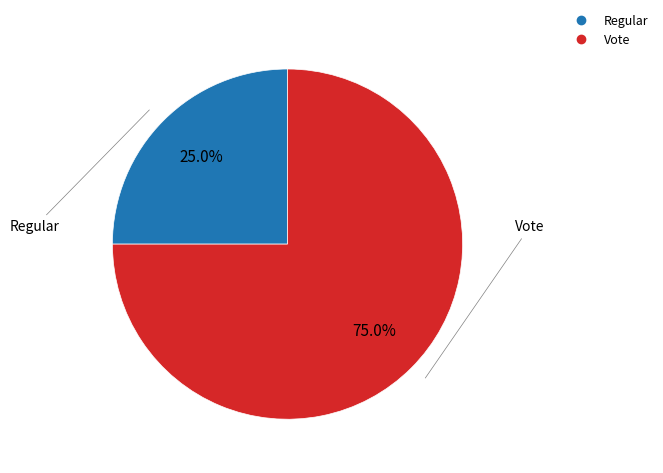

Between Vote and Regular, which is larger?

Vote